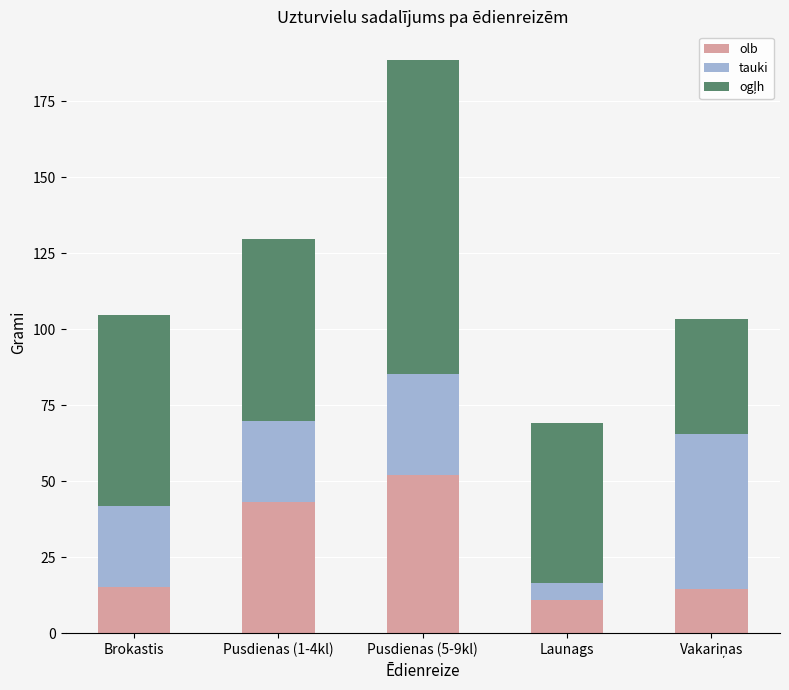

What is the maximum value for olb?

52.2